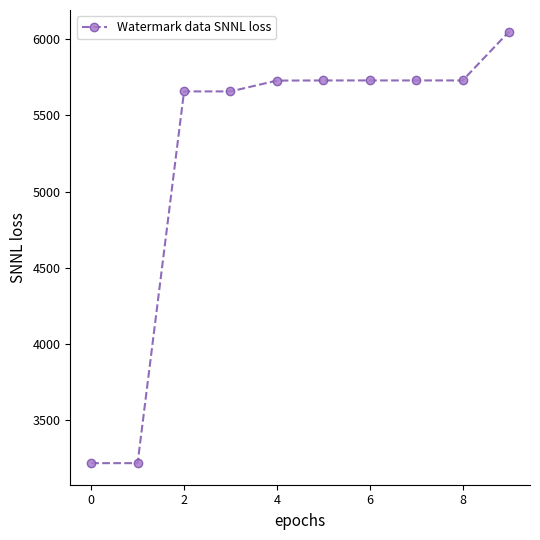

Does the chart have visible grid lines?

No